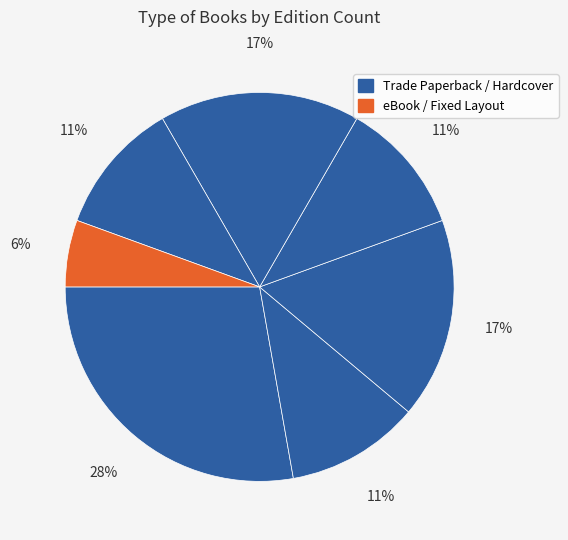

How many segments does this pie chart have?

7